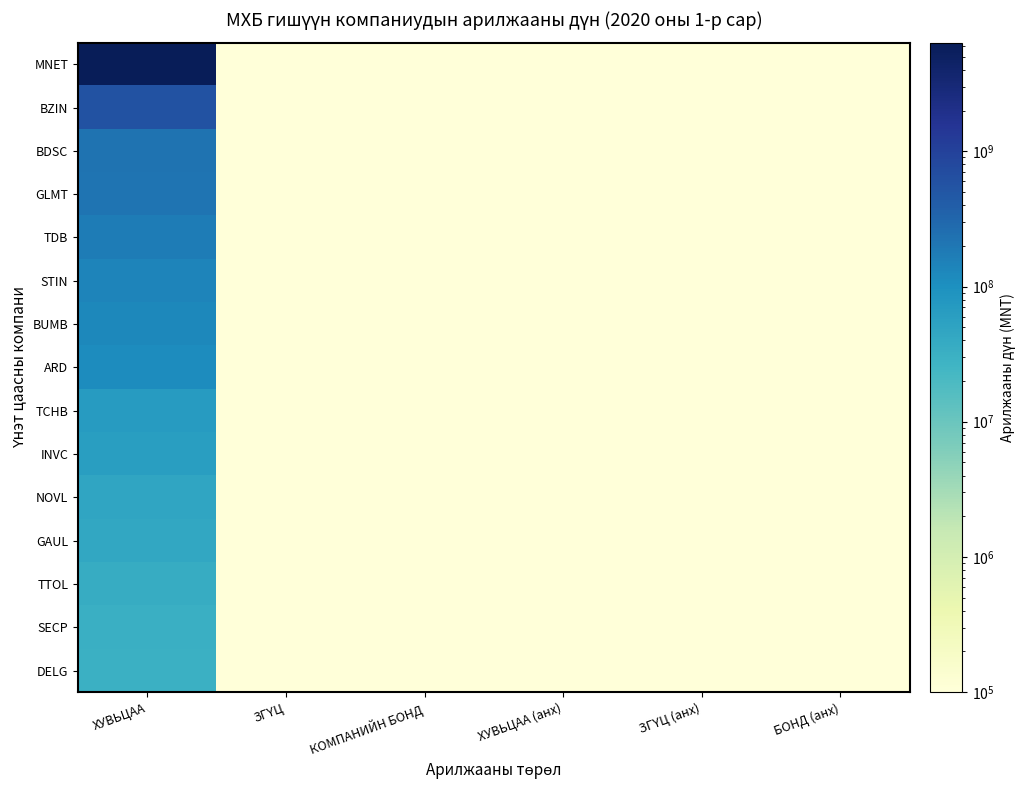

Rank the series at ЗГҮЦ from highest to lowest value.

MNET, BZIN, BDSC, GLMT, TDB, STIN, BUMB, ARD, TCHB, INVC, NOVL, GAUL, TTOL, SECP, DELG